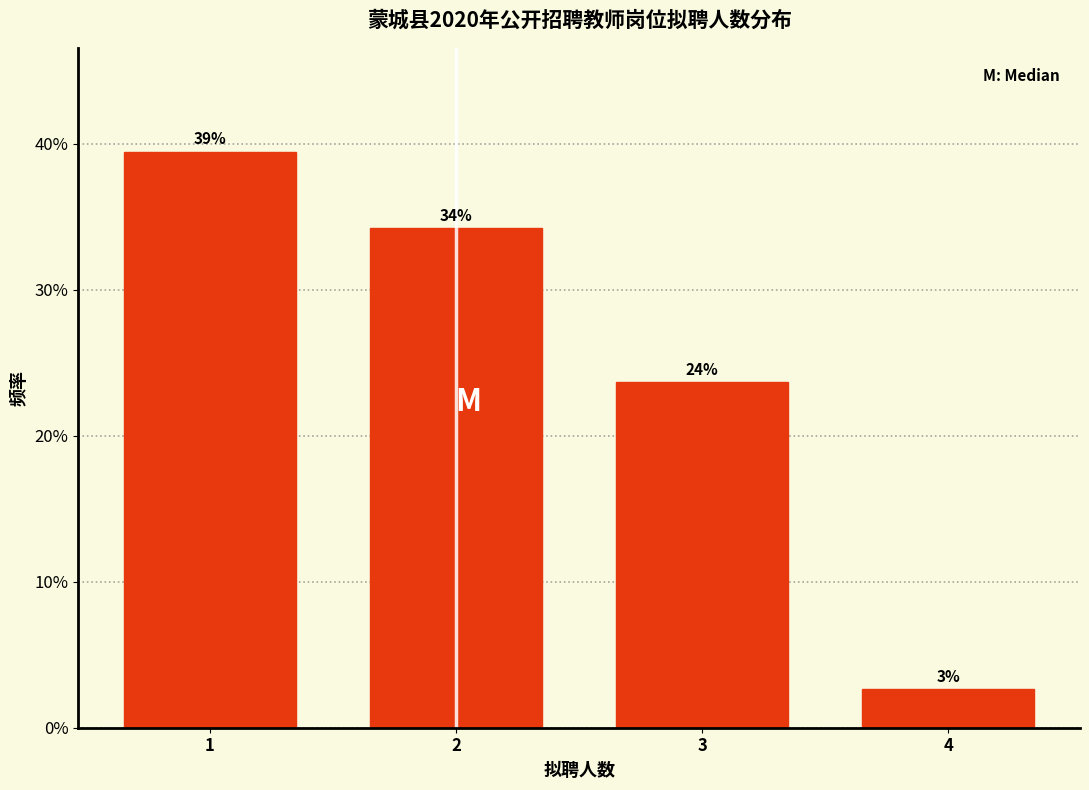

Are the bars horizontal?

No